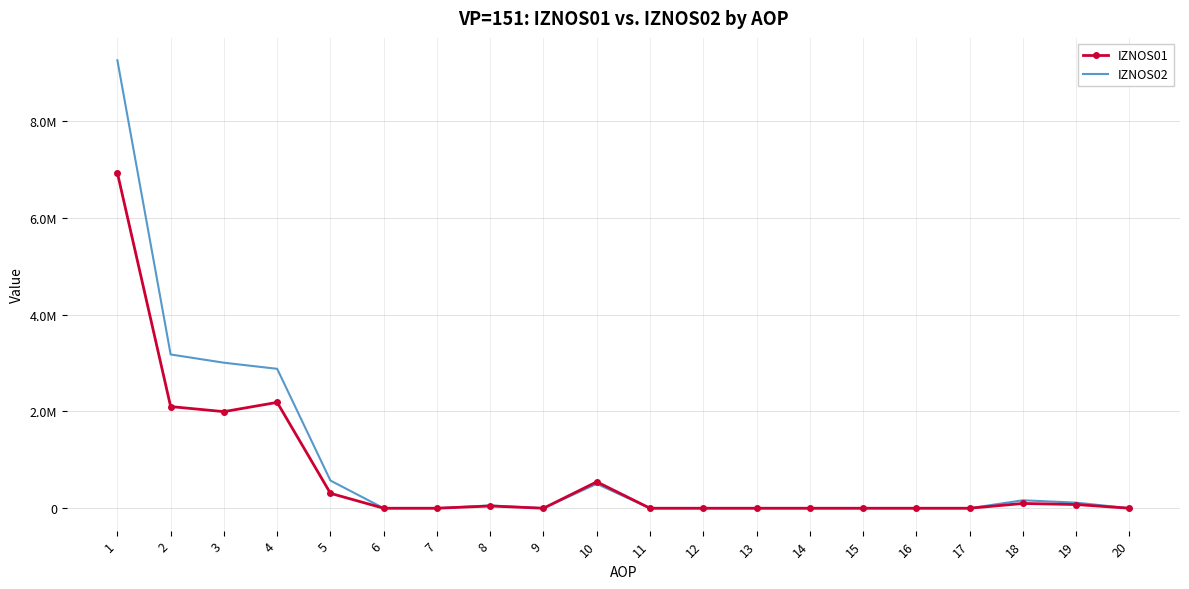

Rank the series by their maximum value, from lowest to highest.

IZNOS01, IZNOS02